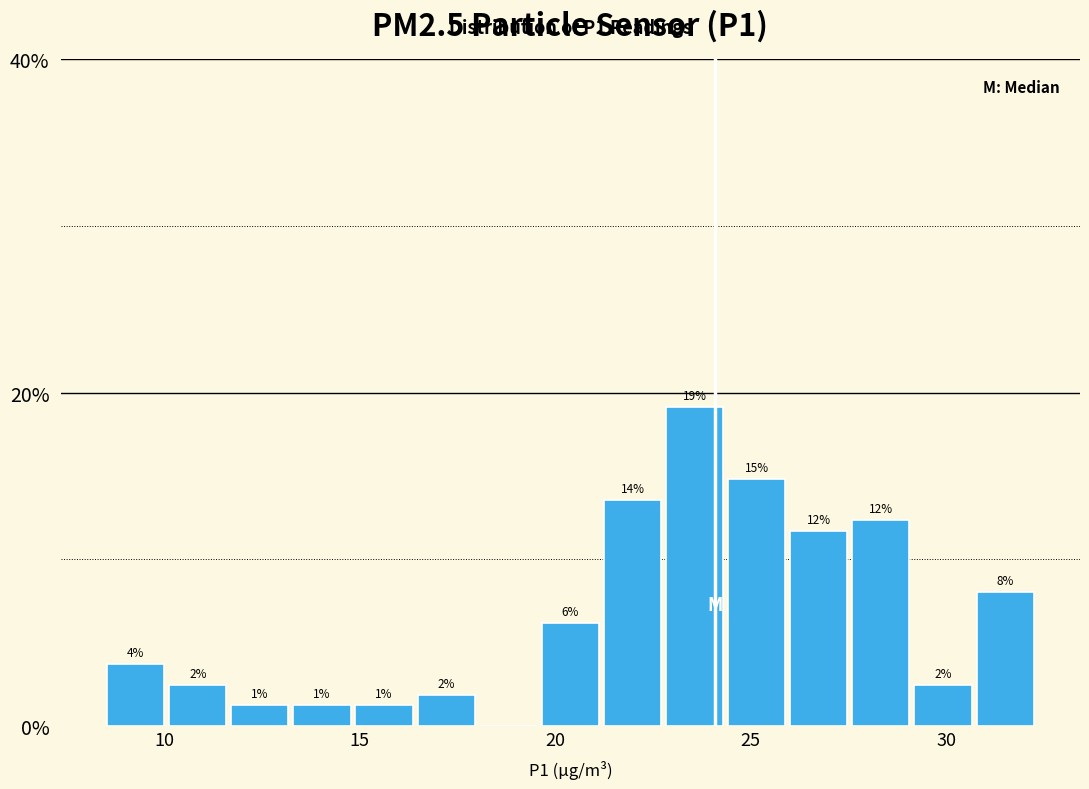

Read against the x-axis, roughly where is the centre of the tallest bar?

23.5